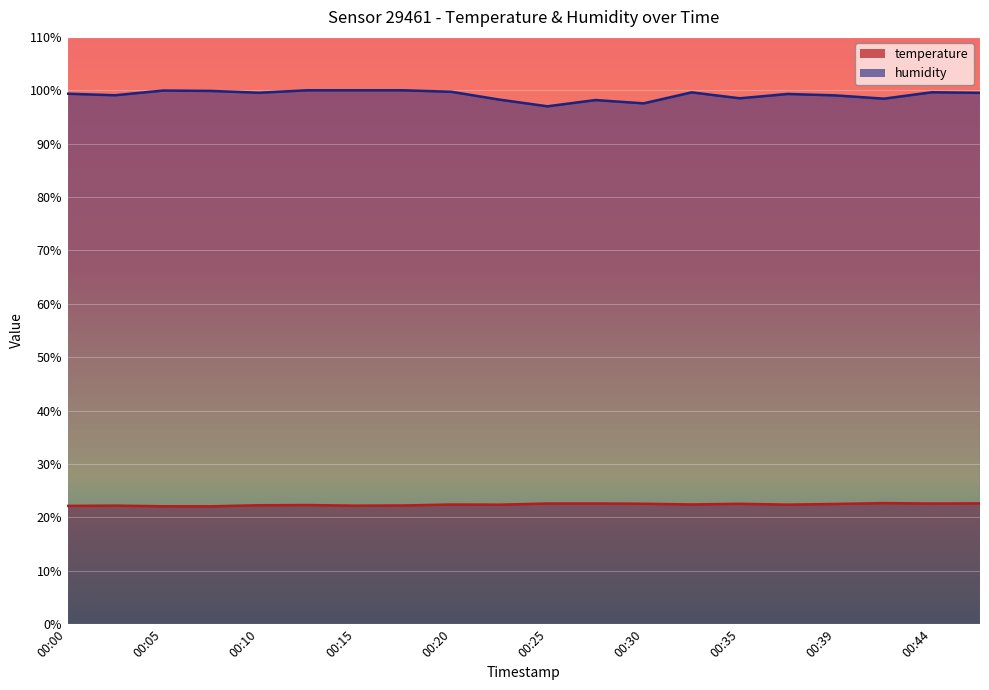

What is the difference between the highest and lowest values at 00:32?

77.2